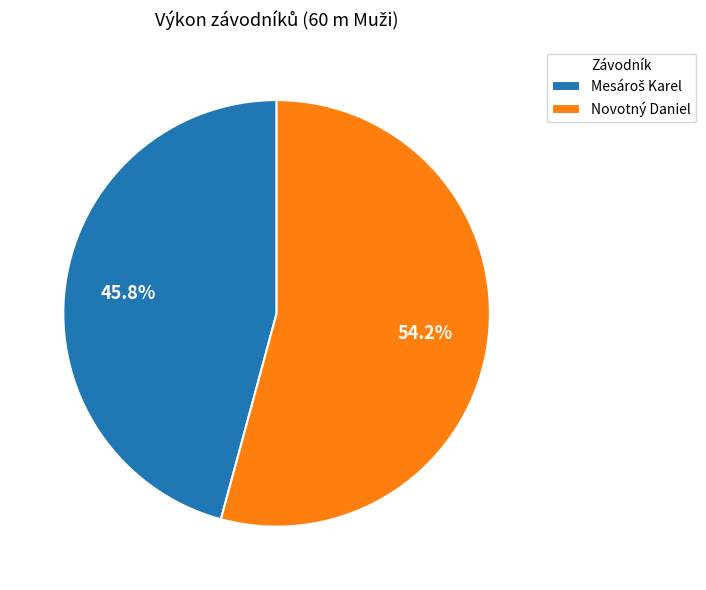

Is there any slice that represents more than half of the pie?

Yes